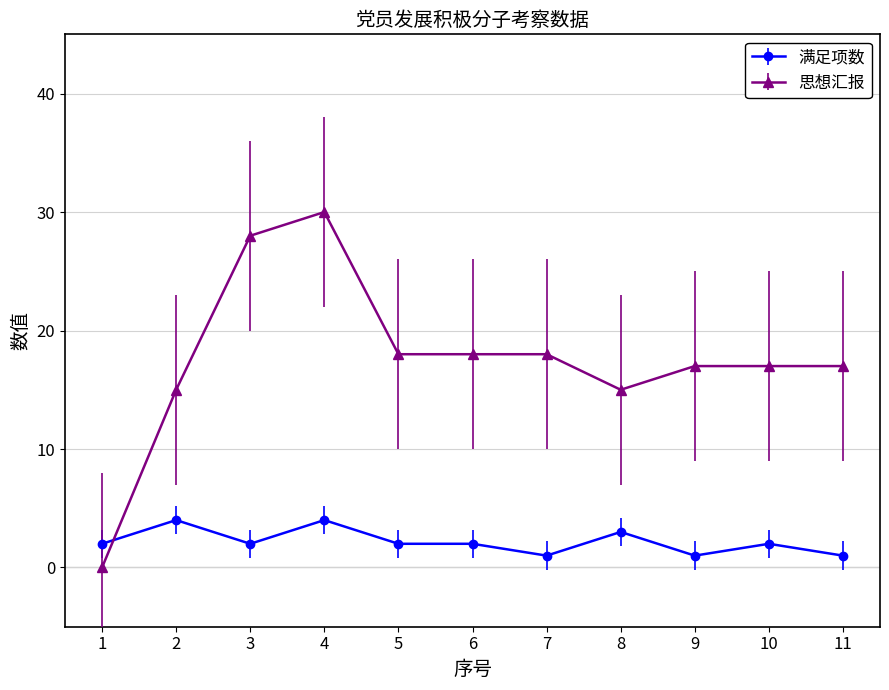

True or false: 满足项数 has a value of 3 at 8.

True